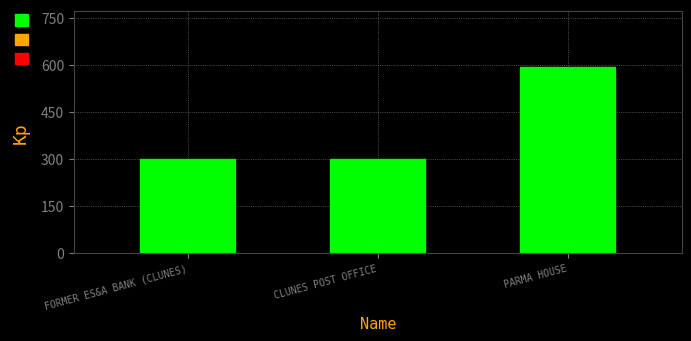

What is the sum of the values at CLUNES POST OFFICE and PARMA HOUSE?

891